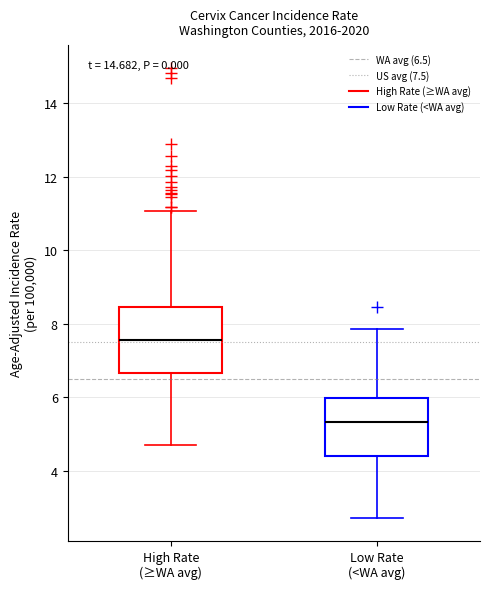

Reading left to right, transcribe this box plot: for each box, give where its median line is, the range the box spans, and where its two whiskers end, as read against the y-axis. The values are not printed on the chart, so give them approximately, as read against the axis.

High Rate (≥WA avg): median 7.6, box 6.6 to 8.4, whiskers 4.8 to 11.0
Low Rate (<WA avg): median 5.4, box 4.4 to 6.0, whiskers 2.8 to 7.8